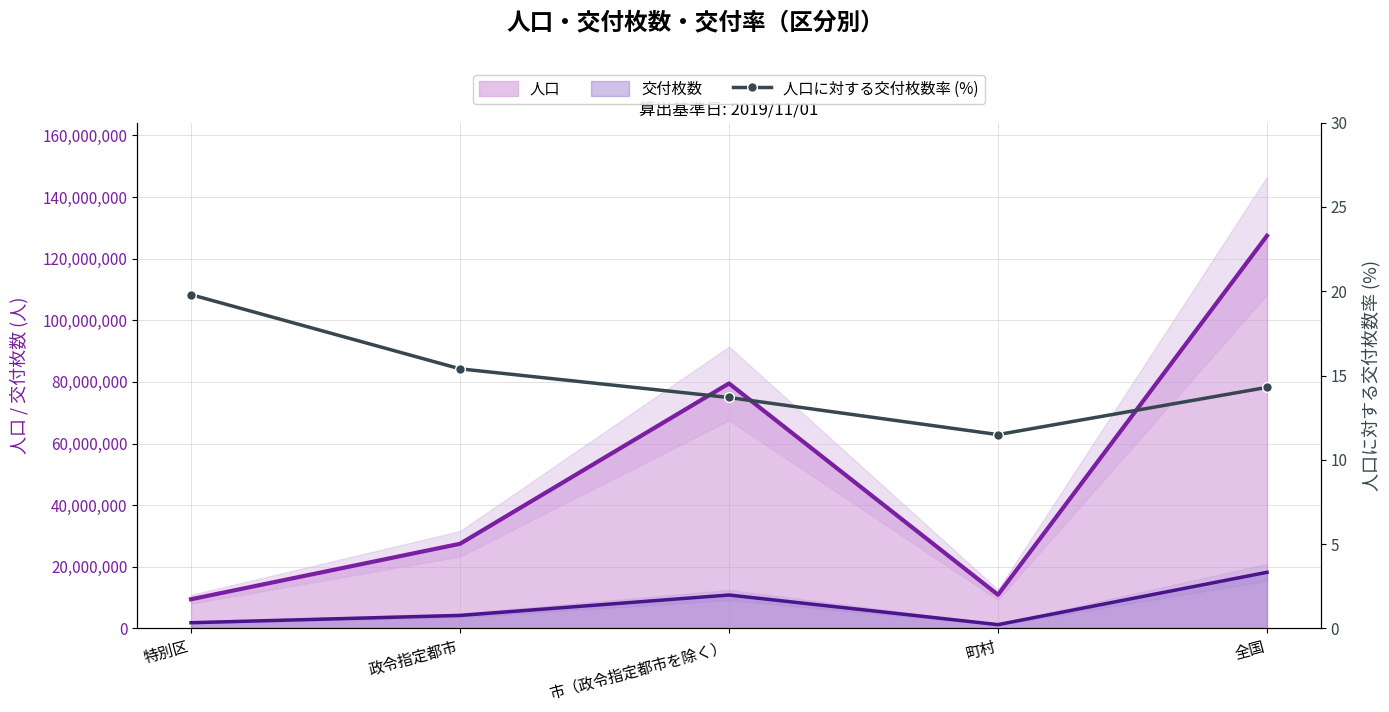

Reading left to right, what are all the values shown in this chart?

19.8	15.4	13.7	11.5	14.3